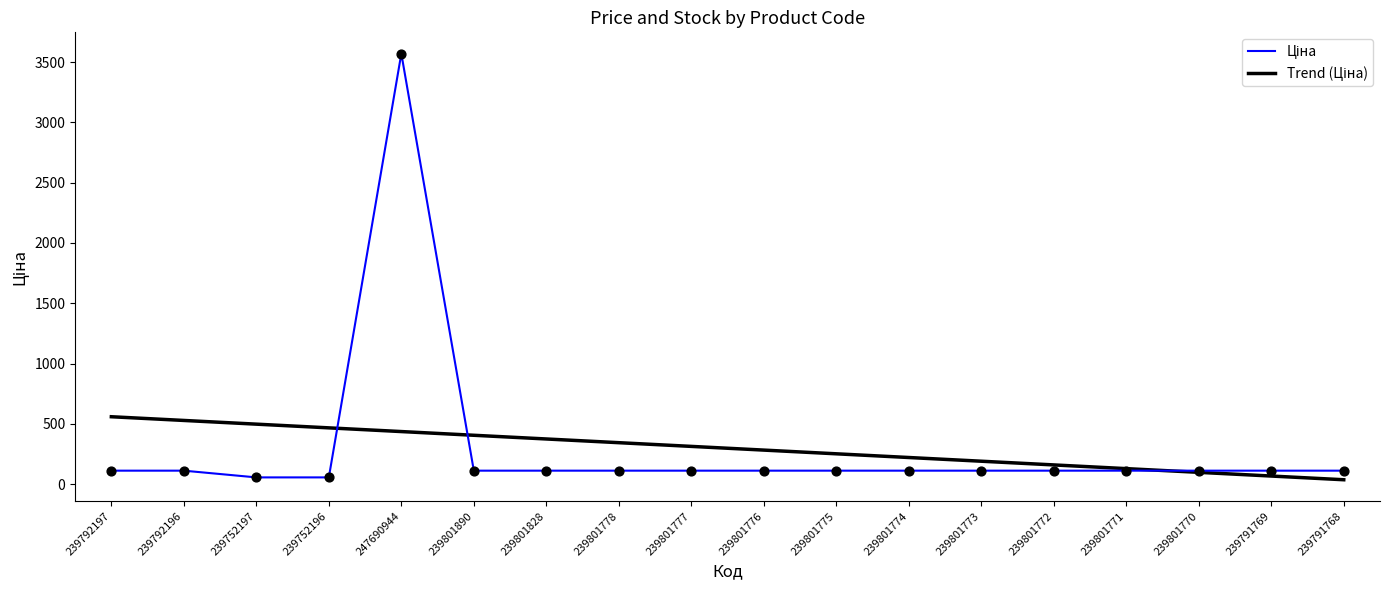

What is the spread (max minus min) of values at 239801775?

139.8